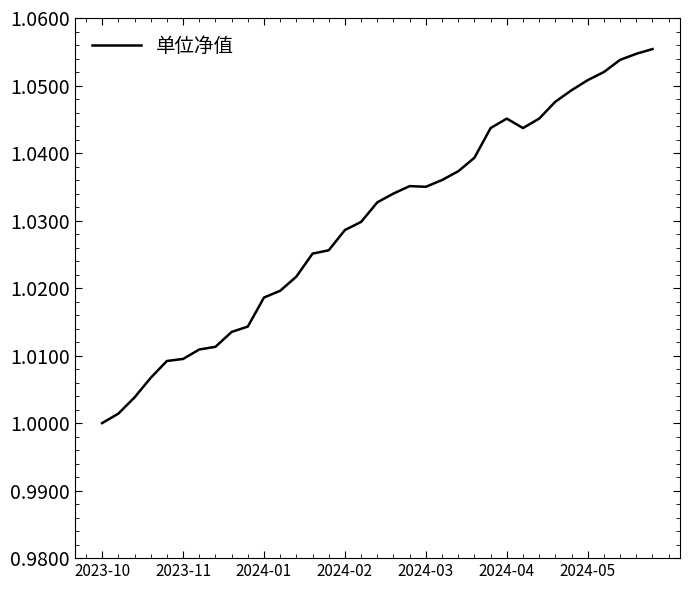

How many points are higher than both their immediate neighbors (excluding endpoints)?

2